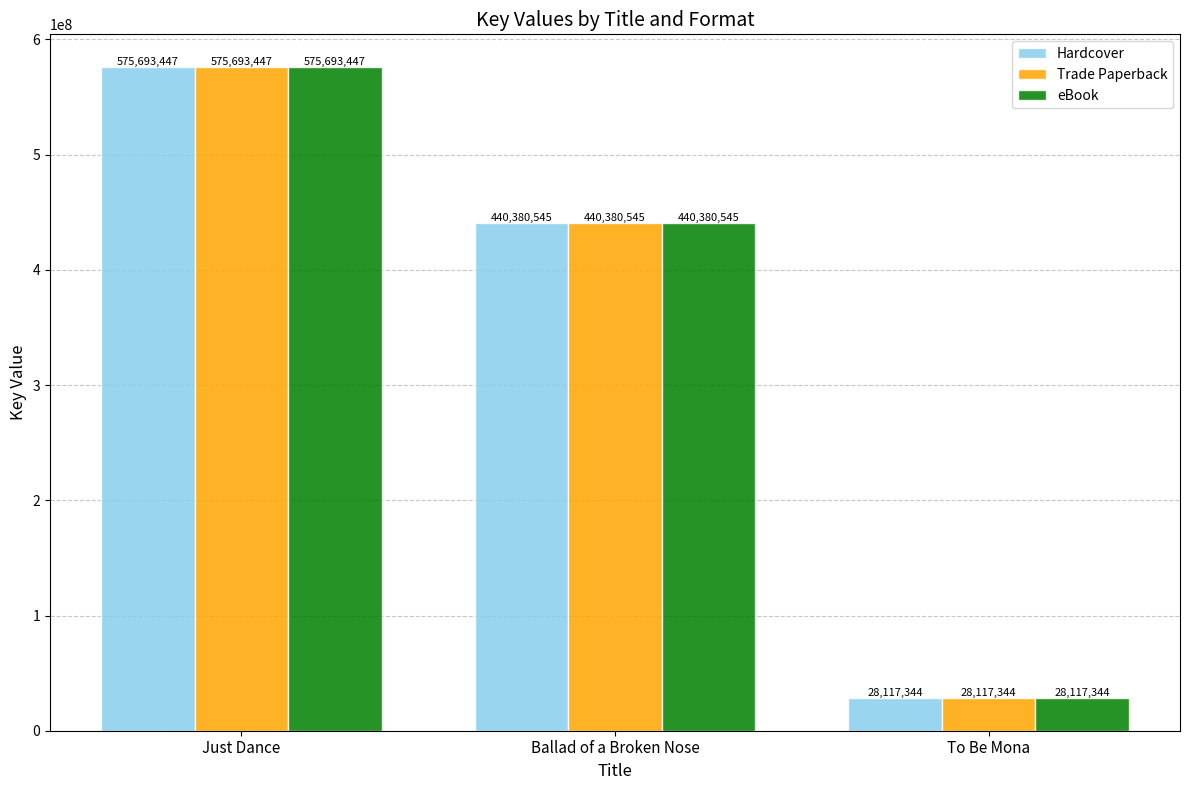

True or false: eBook has a value of 240138542 at Ballad of a Broken Nose.

False